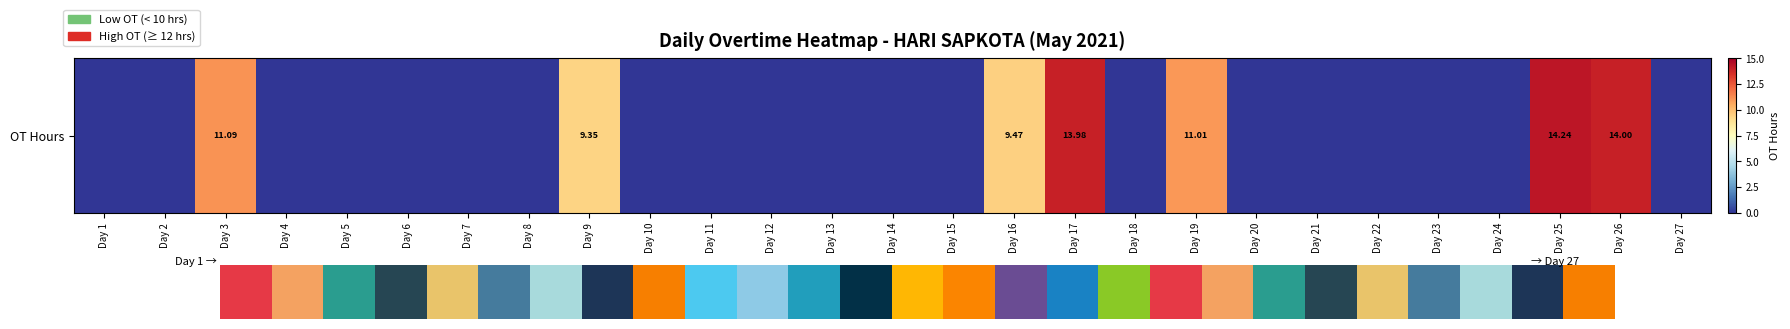

The value at Day 13 is -5.7. True or false?

False